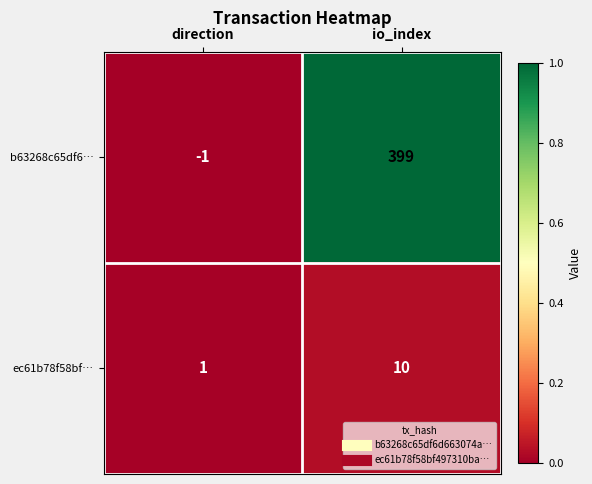

Reading left to right, transcribe all the data shown in this chart.

b63268c65df6…: direction=-1	io_index=399
ec61b78f58bf…: direction=1	io_index=10